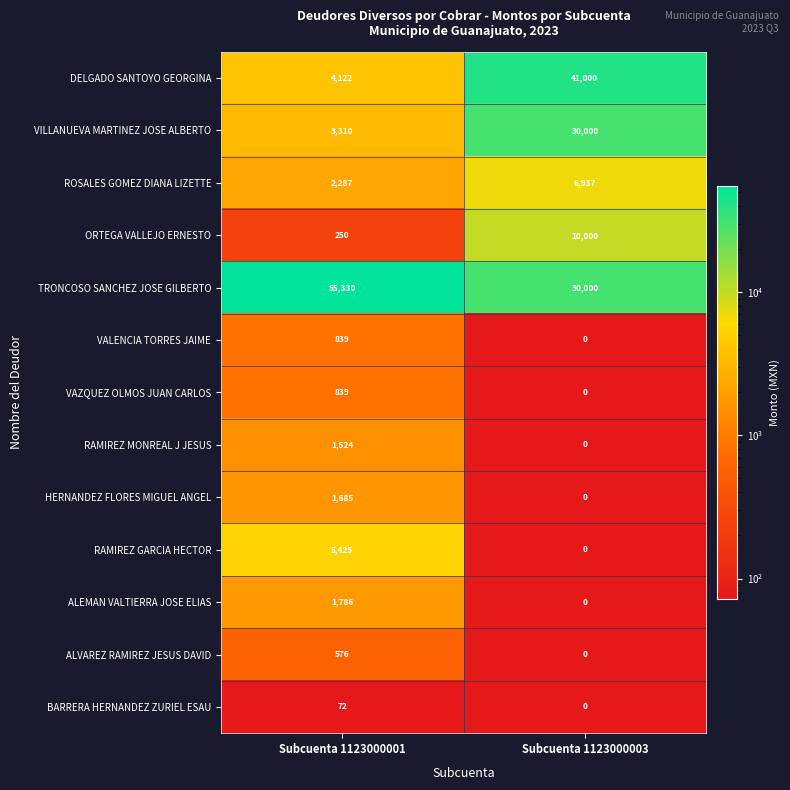

Reading left to right, what are all the values shown in this chart?

DELGADO SANTOYO GEORGINA: Subcuenta 1123000001=4122	Subcuenta 1123000003=41000
VILLANUEVA MARTINEZ JOSE ALBERTO: Subcuenta 1123000001=3310	Subcuenta 1123000003=30000
ROSALES GOMEZ DIANA LIZETTE: Subcuenta 1123000001=2287	Subcuenta 1123000003=6937
ORTEGA VALLEJO ERNESTO: Subcuenta 1123000001=250	Subcuenta 1123000003=10000
TRONCOSO SANCHEZ JOSE GILBERTO: Subcuenta 1123000001=55330	Subcuenta 1123000003=30000
VALENCIA TORRES JAIME: Subcuenta 1123000001=839	Subcuenta 1123000003=0
VAZQUEZ OLMOS JUAN CARLOS: Subcuenta 1123000001=839	Subcuenta 1123000003=0
RAMIREZ MONREAL J JESUS: Subcuenta 1123000001=1524	Subcuenta 1123000003=0
HERNANDEZ FLORES MIGUEL ANGEL: Subcuenta 1123000001=1685	Subcuenta 1123000003=0
RAMIREZ GARCIA HECTOR: Subcuenta 1123000001=5425	Subcuenta 1123000003=0
ALEMAN VALTIERRA JOSE ELIAS: Subcuenta 1123000001=1786	Subcuenta 1123000003=0
ALVAREZ RAMIREZ JESUS DAVID: Subcuenta 1123000001=576	Subcuenta 1123000003=0
BARRERA HERNANDEZ ZURIEL ESAU: Subcuenta 1123000001=72	Subcuenta 1123000003=0